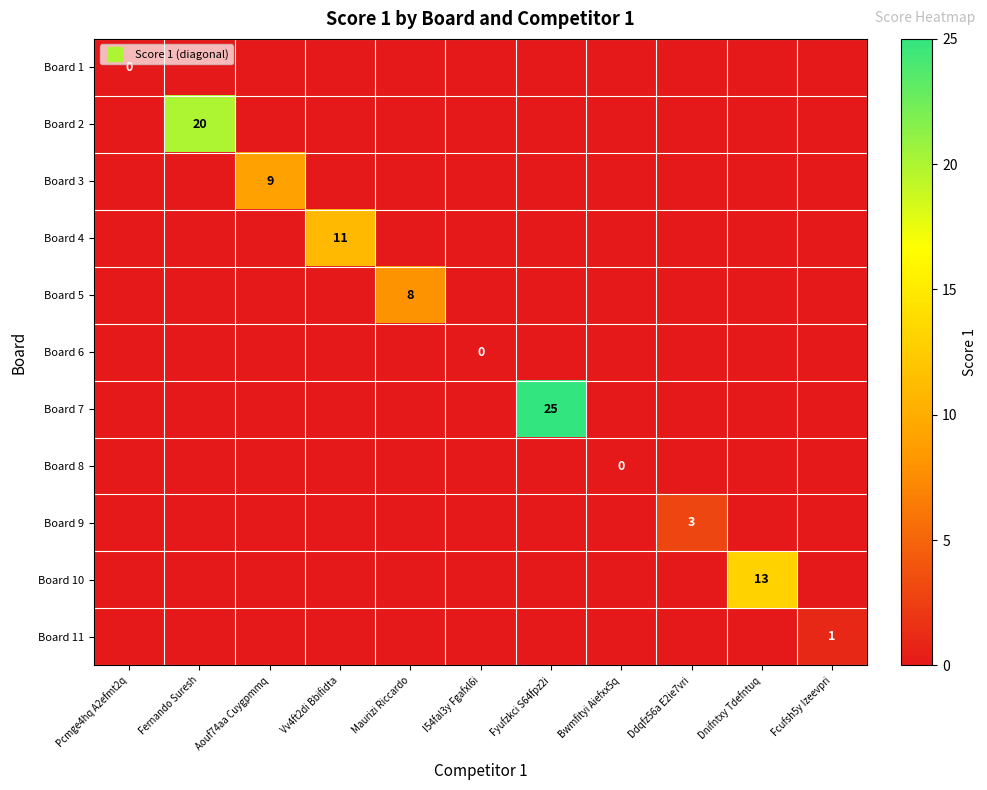

What is the spread (max minus min) of values at Fernando Suresh?

20